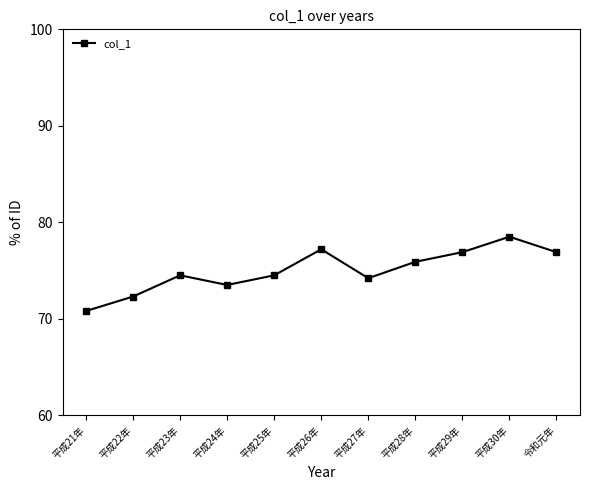

Read the value at 平成29年.

76.9